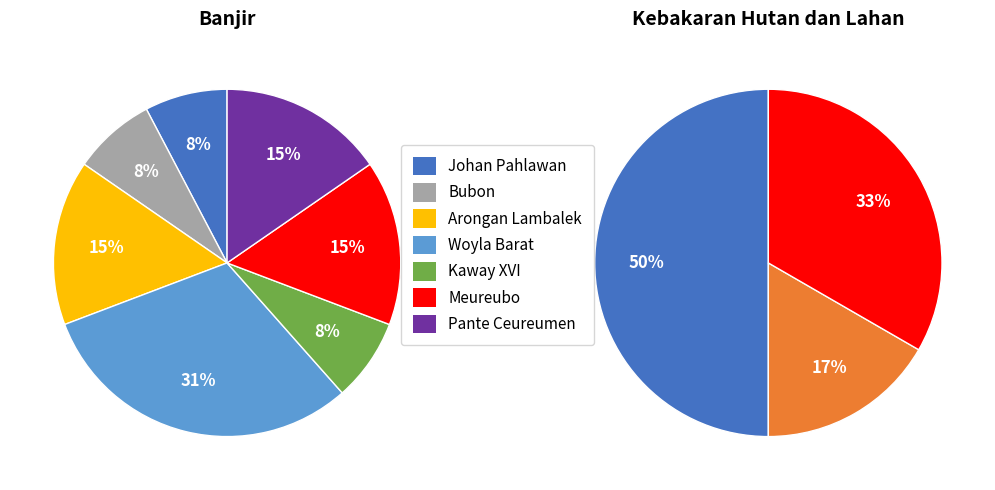

Between kebakaran and 2, which series saw the biggest shift?

banjir